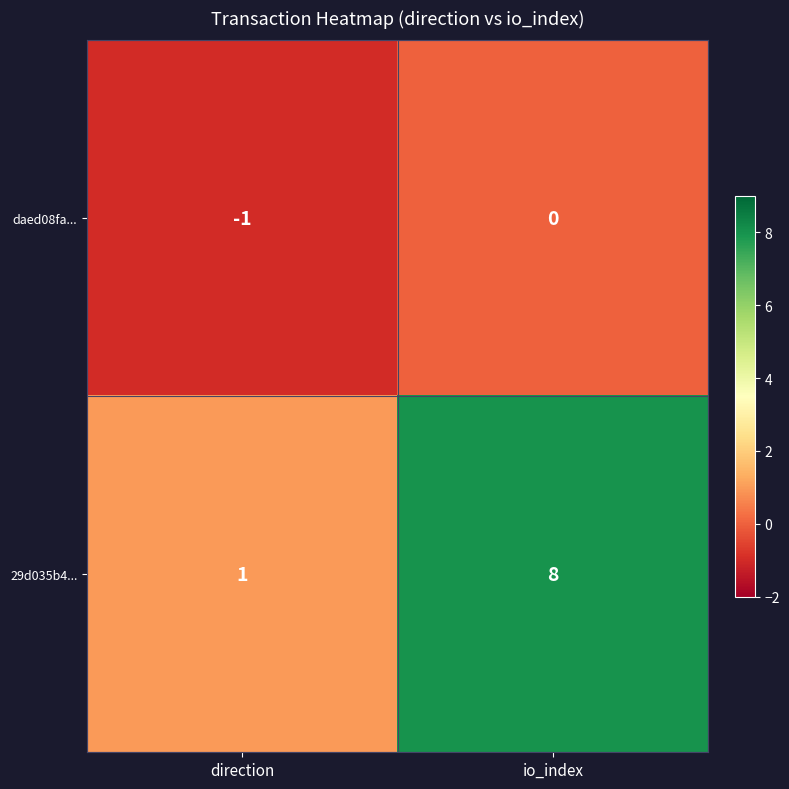

Count the number of categories in the chart.

2